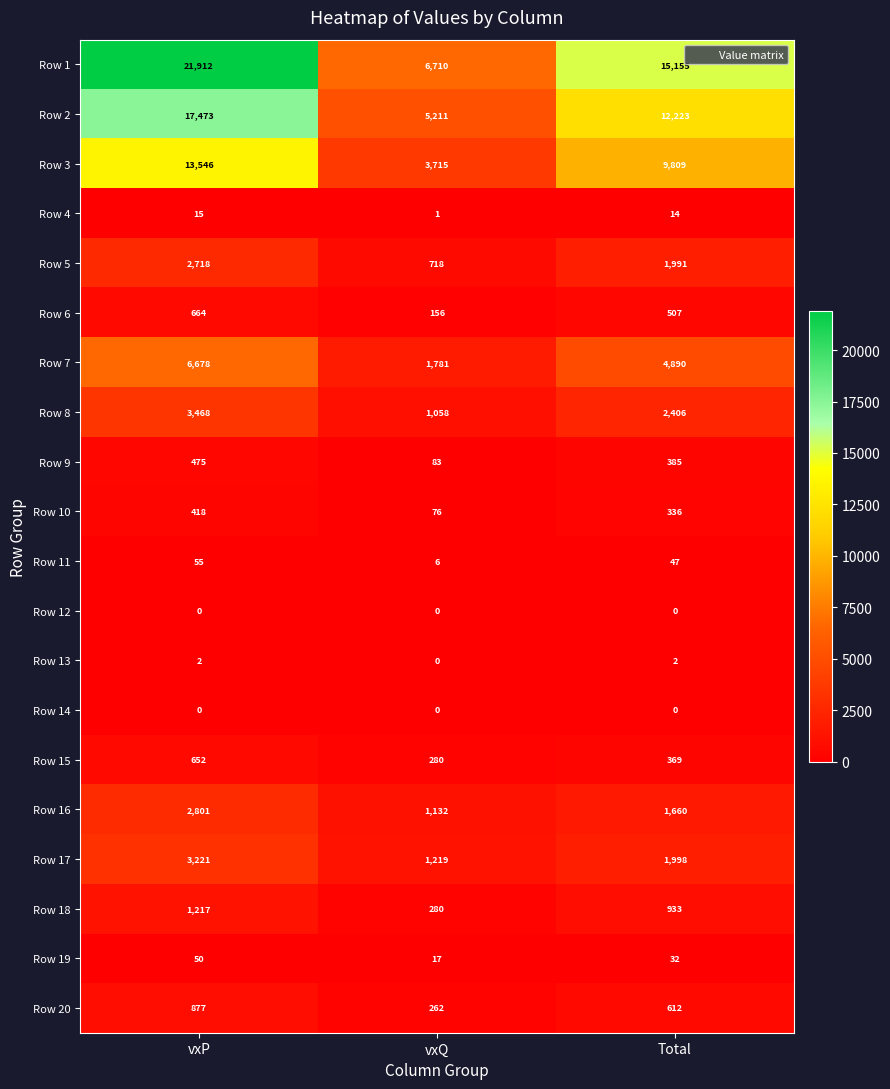

What is the maximum value shown in the chart?

21912